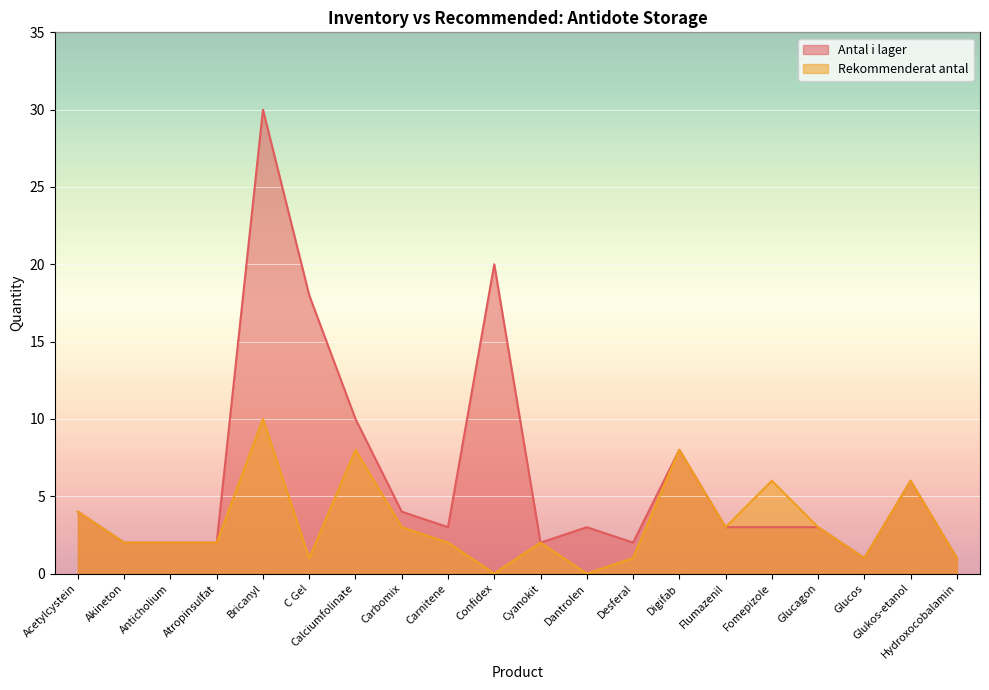

What is the sum of all Antal i lager values?

127